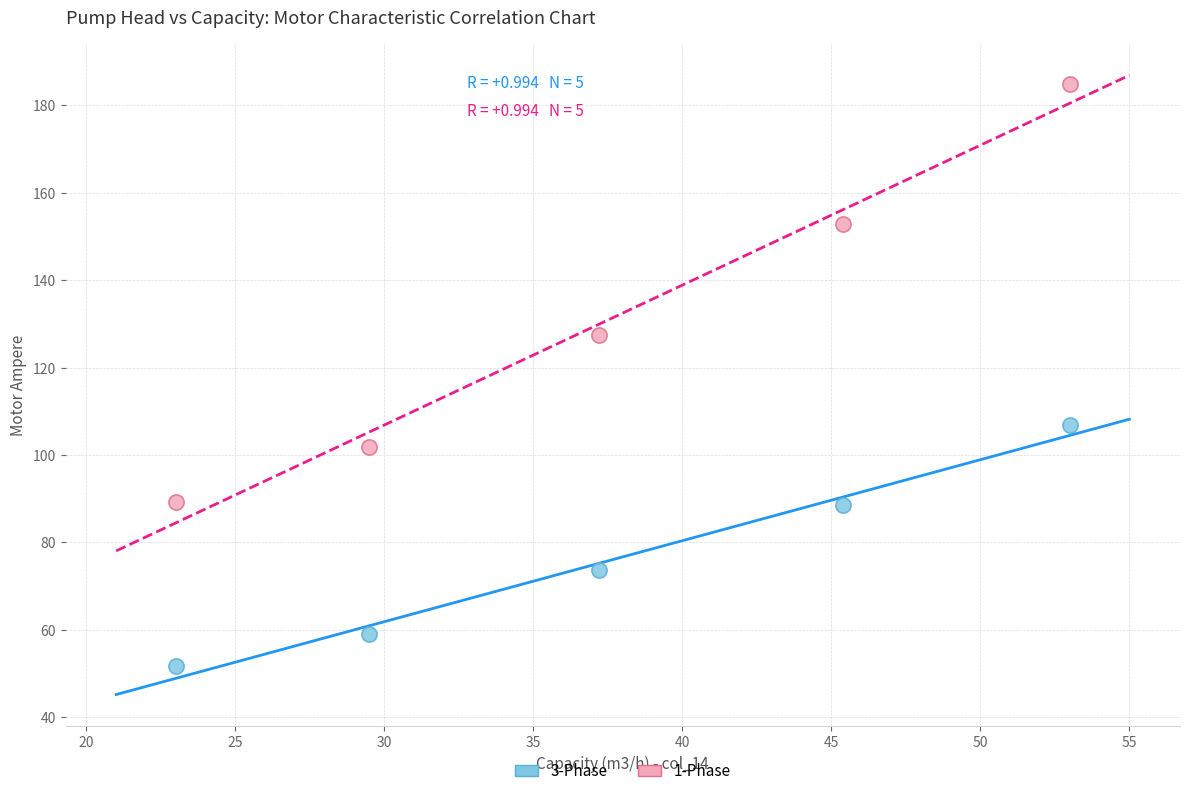

In the 3-Phase series, what Y value is closest to 79?

73.8